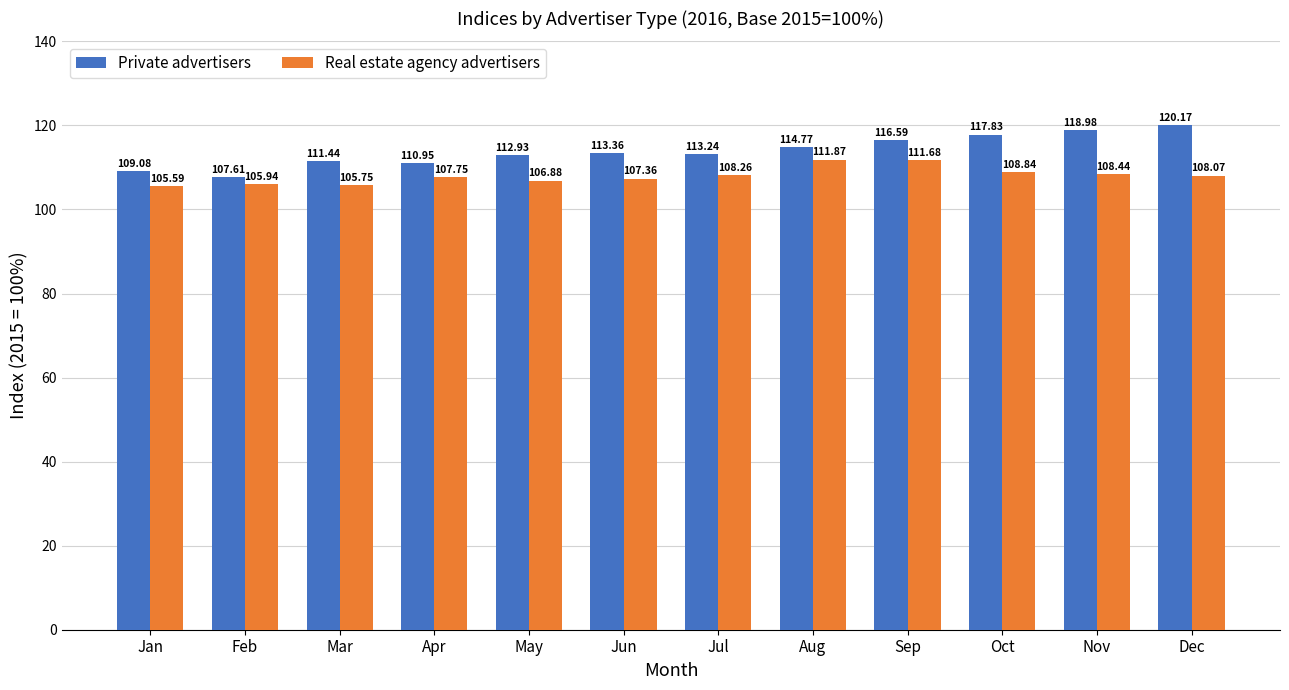

Count the number of data series in this chart.

2